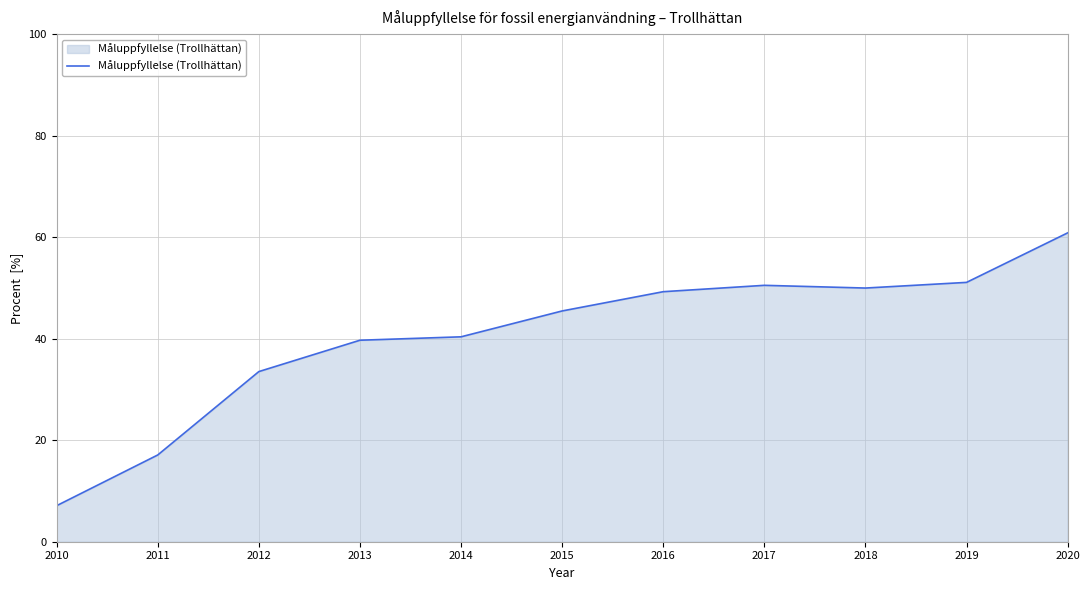

Between 2016 and 2012, which is larger?

2016